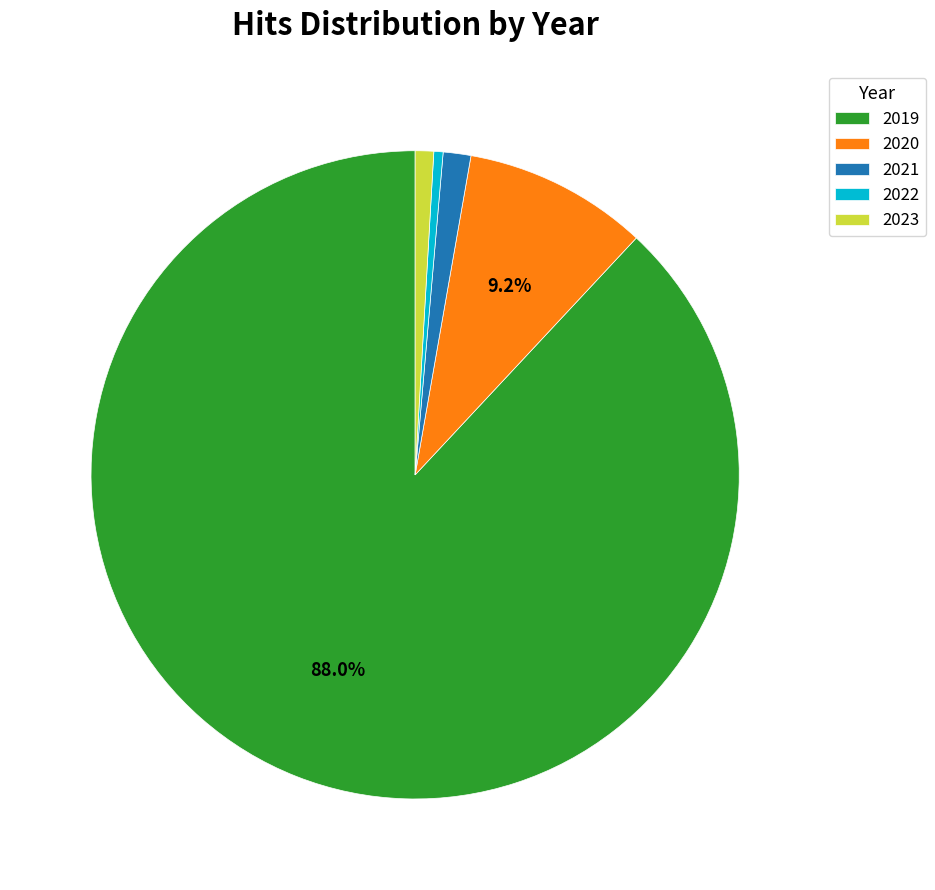

Which slice represents more than half of the pie?

2019